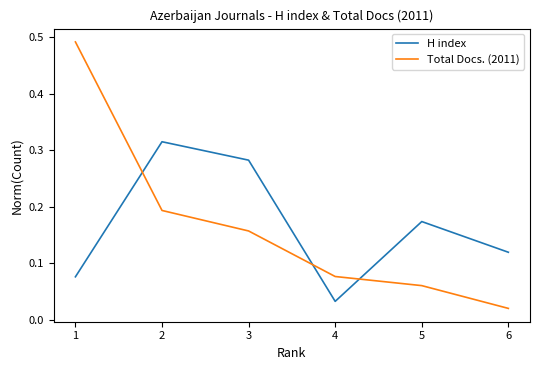

Count the number of data series in this chart.

2